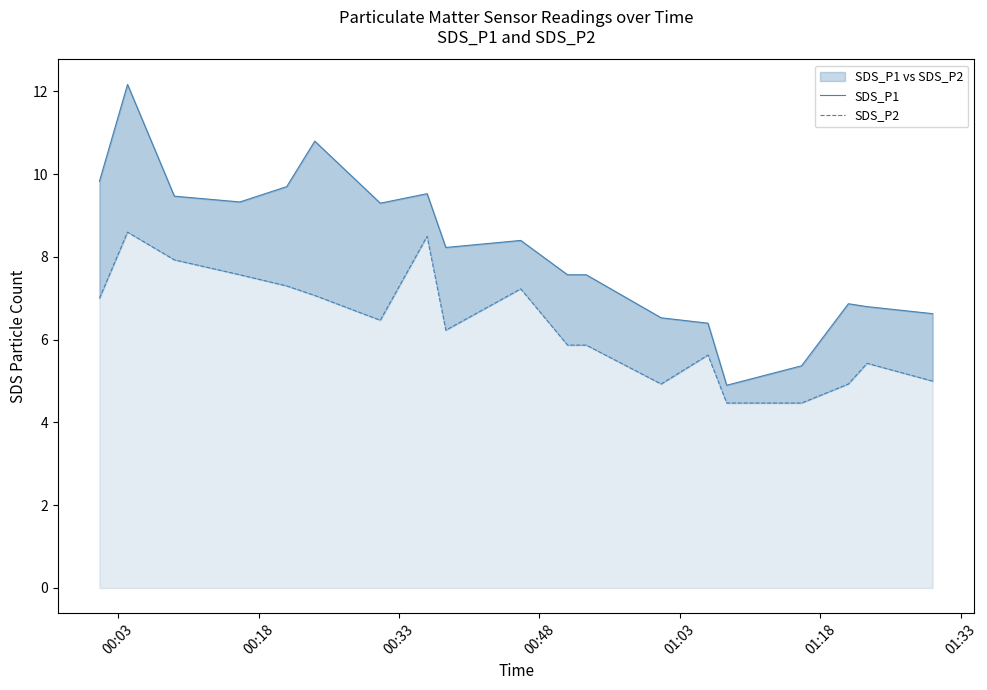

True or false: SDS_P2 has more than 1 interior local peaks.

True